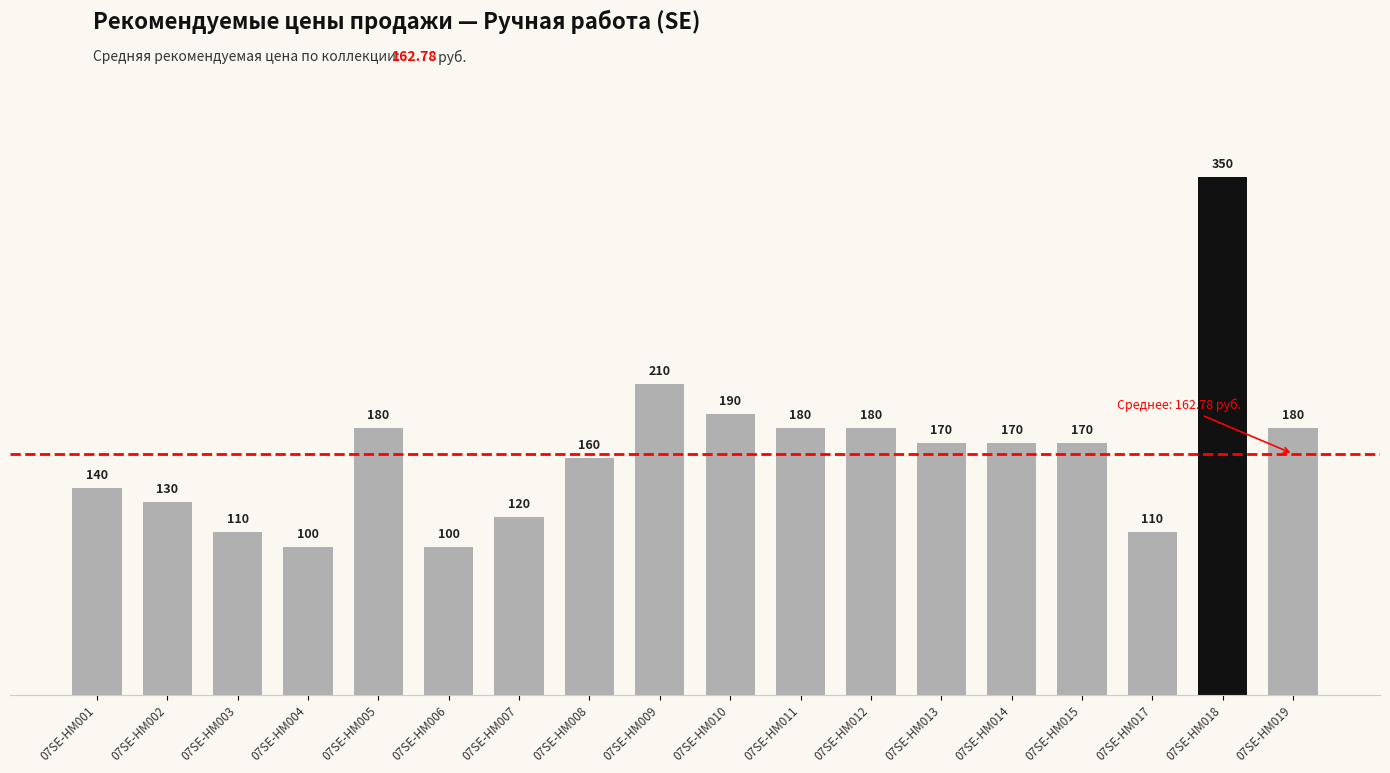

What is the difference between the maximum and minimum values?

250